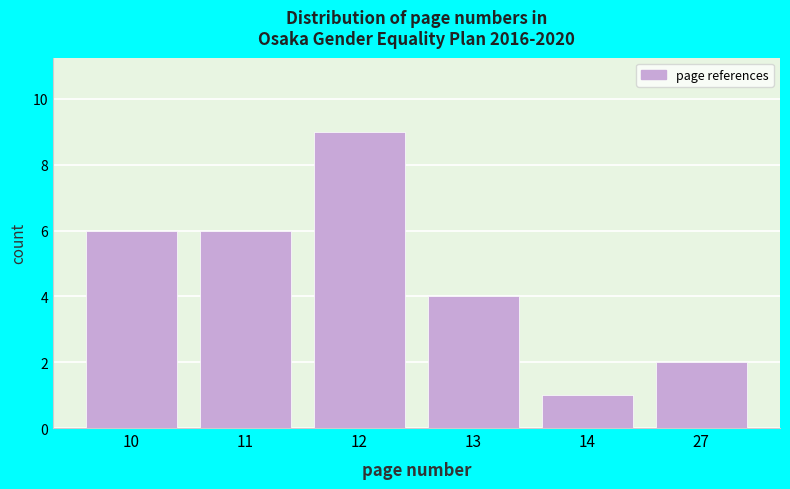

Reading left to right, extract all data points from this chart.

6	6	9	4	1	2